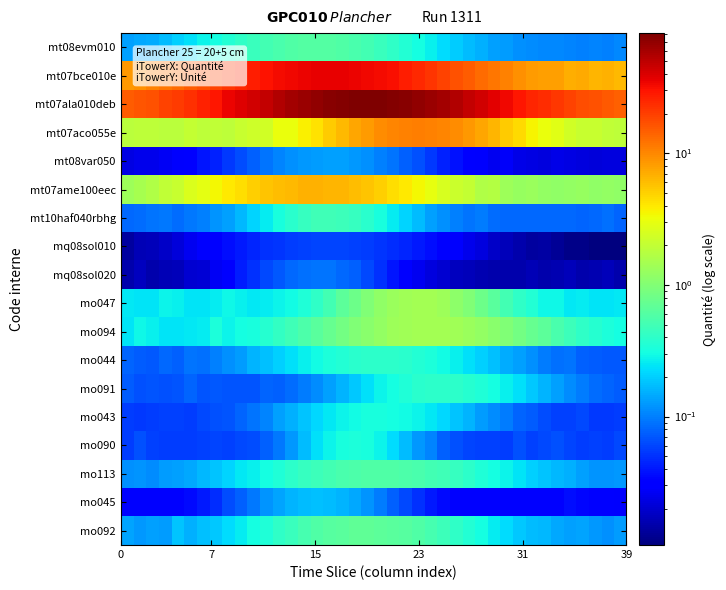

Reading right to left, transcribe all the data shown in this chart.

mt08evm010: 0.1	0.1	0.1	0.1	0.1	0.1	0.1	0.1	0.1	0.1	0.1	0.2	0.2	0.2	0.2	0.3	0.3	0.4	0.4	0.5	0.5	0.5	0.6	0.6	0.6	0.6	0.6	0.5	0.5	0.5	0.4	0.4	0.3	0.3	0.2	0.2	0.2	0.1	0.1	0.1
mt07bce010e: 6.2	6.6	6.6	7.1	7.0	7.9	7.8	8.2	9.1	10.7	11.8	13.1	15.0	16.8	19.3	21.9	24.7	27.4	30.8	31.9	33.8	35.1	35.7	36.1	35.8	34.9	33.5	32.7	29.6	26.8	24.2	21.7	19.2	16.9	14.8	13.2	11.8	10.4	9.0	8.5
mt07ala010deb: 14.6	15.3	16.6	17.0	19.1	21.1	23.9	25.7	29.0	33.5	37.7	42.7	48.2	55.3	59.8	65.4	70.8	74.8	78.8	80.3	81.6	81.6	78.2	75.8	70.5	65.2	59.8	54.3	48.3	42.8	38.3	34.1	28.9	25.9	22.7	20.4	19.4	16.9	15.9	15.1
mt07aco055e: 1.9	2.0	2.1	2.1	2.3	2.8	3.1	3.6	4.6	5.2	6.5	7.3	8.6	9.5	10.1	10.7	10.8	10.7	10.2	9.4	8.4	7.4	6.2	5.3	4.3	3.7	3.1	3.1	2.3	2.3	2.1	1.9	2.0	1.9	2.1	1.8	1.8	1.9	1.9	1.8
mt08var050: 0.0	0.0	0.0	0.0	0.0	0.0	0.0	0.0	0.0	0.0	0.0	0.0	0.0	0.0	0.0	0.1	0.1	0.1	0.1	0.1	0.1	0.1	0.1	0.1	0.1	0.1	0.1	0.1	0.1	0.1	0.1	0.1	0.0	0.0	0.0	0.0	0.0	0.0	0.0	0.0
mt07ame100eec: 1.2	1.2	1.2	1.2	1.2	1.2	1.2	1.3	1.3	1.3	1.7	1.6	2.0	2.2	2.5	3.0	3.4	3.9	4.5	5.1	5.6	6.0	6.4	6.6	6.7	6.6	6.4	6.0	5.6	5.0	4.5	3.9	3.5	2.9	2.6	2.1	2.0	1.7	1.5	1.3
mt10haf040rbhg: 0.1	0.1	0.1	0.1	0.1	0.1	0.1	0.1	0.1	0.1	0.1	0.1	0.1	0.1	0.1	0.1	0.2	0.2	0.3	0.3	0.4	0.4	0.5	0.5	0.5	0.4	0.4	0.3	0.3	0.2	0.2	0.1	0.1	0.1	0.1	0.1	0.1	0.1	0.1	0.1
mq08sol010: 0.0	0.0	0.0	0.0	0.0	0.0	0.0	0.0	0.0	0.0	0.0	0.0	0.0	0.0	0.0	0.0	0.0	0.0	0.0	0.1	0.1	0.1	0.1	0.1	0.1	0.1	0.1	0.1	0.0	0.0	0.0	0.0	0.0	0.0	0.0	0.0	0.0	0.0	0.0	0.0
mq08sol020: 0.0	0.0	0.0	0.0	0.0	0.0	0.0	0.0	0.0	0.0	0.0	0.0	0.0	0.0	0.0	0.0	0.0	0.0	0.0	0.0	0.1	0.1	0.1	0.1	0.1	0.1	0.1	0.1	0.1	0.0	0.0	0.0	0.0	0.0	0.0	0.0	0.0	0.0	0.0	0.0
mo047: 0.2	0.2	0.2	0.3	0.3	0.3	0.3	0.4	0.4	0.5	0.6	0.8	1.0	1.1	1.3	1.4	1.5	1.4	1.3	1.2	1.0	0.8	0.7	0.5	0.4	0.3	0.3	0.3	0.3	0.3	0.3	0.3	0.3	0.2	0.2	0.3	0.3	0.2	0.2	0.2
mo094: 0.3	0.3	0.4	0.4	0.5	0.5	0.7	0.7	0.9	1.0	1.1	1.2	1.3	1.4	1.4	1.4	1.4	1.4	1.3	1.2	1.1	1.0	0.9	0.7	0.6	0.6	0.5	0.4	0.4	0.3	0.3	0.3	0.3	0.3	0.2	0.2	0.2	0.3	0.3	0.2
mo044: 0.1	0.1	0.1	0.1	0.1	0.1	0.1	0.1	0.1	0.1	0.2	0.2	0.2	0.3	0.3	0.3	0.4	0.4	0.4	0.4	0.4	0.4	0.4	0.3	0.3	0.3	0.2	0.2	0.2	0.2	0.1	0.1	0.1	0.1	0.1	0.1	0.1	0.1	0.1	0.1
mo091: 0.1	0.1	0.1	0.1	0.1	0.1	0.2	0.2	0.2	0.3	0.3	0.3	0.4	0.4	0.4	0.4	0.4	0.3	0.3	0.3	0.2	0.2	0.2	0.1	0.1	0.1	0.1	0.1	0.1	0.1	0.1	0.1	0.1	0.1	0.1	0.1	0.1	0.1	0.1	0.1
mo043: 0.1	0.1	0.1	0.1	0.1	0.1	0.1	0.1	0.1	0.1	0.1	0.1	0.2	0.2	0.2	0.2	0.3	0.3	0.3	0.3	0.3	0.3	0.3	0.3	0.2	0.2	0.2	0.1	0.1	0.1	0.1	0.1	0.1	0.1	0.1	0.1	0.1	0.1	0.1	0.1
mo090: 0.1	0.1	0.1	0.1	0.1	0.1	0.1	0.1	0.1	0.1	0.1	0.1	0.1	0.1	0.1	0.1	0.1	0.2	0.2	0.3	0.3	0.3	0.3	0.3	0.2	0.2	0.1	0.1	0.1	0.1	0.1	0.1	0.1	0.1	0.1	0.1	0.1	0.1	0.1	0.1
mo113: 0.1	0.1	0.1	0.1	0.2	0.2	0.2	0.2	0.2	0.3	0.3	0.3	0.4	0.4	0.5	0.5	0.5	0.6	0.6	0.6	0.6	0.6	0.5	0.5	0.5	0.4	0.4	0.3	0.3	0.3	0.3	0.2	0.2	0.2	0.1	0.1	0.1	0.1	0.1	0.1
mo045: 0.0	0.0	0.0	0.0	0.0	0.0	0.0	0.0	0.0	0.0	0.0	0.0	0.0	0.0	0.0	0.0	0.0	0.1	0.1	0.1	0.1	0.1	0.2	0.2	0.2	0.2	0.2	0.1	0.1	0.1	0.1	0.1	0.0	0.0	0.0	0.0	0.0	0.0	0.0	0.0
mo092: 0.1	0.1	0.1	0.1	0.1	0.1	0.2	0.2	0.2	0.2	0.3	0.3	0.4	0.4	0.5	0.5	0.6	0.6	0.7	0.7	0.7	0.7	0.7	0.6	0.6	0.5	0.5	0.4	0.3	0.3	0.3	0.2	0.2	0.2	0.2	0.2	0.1	0.1	0.1	0.1